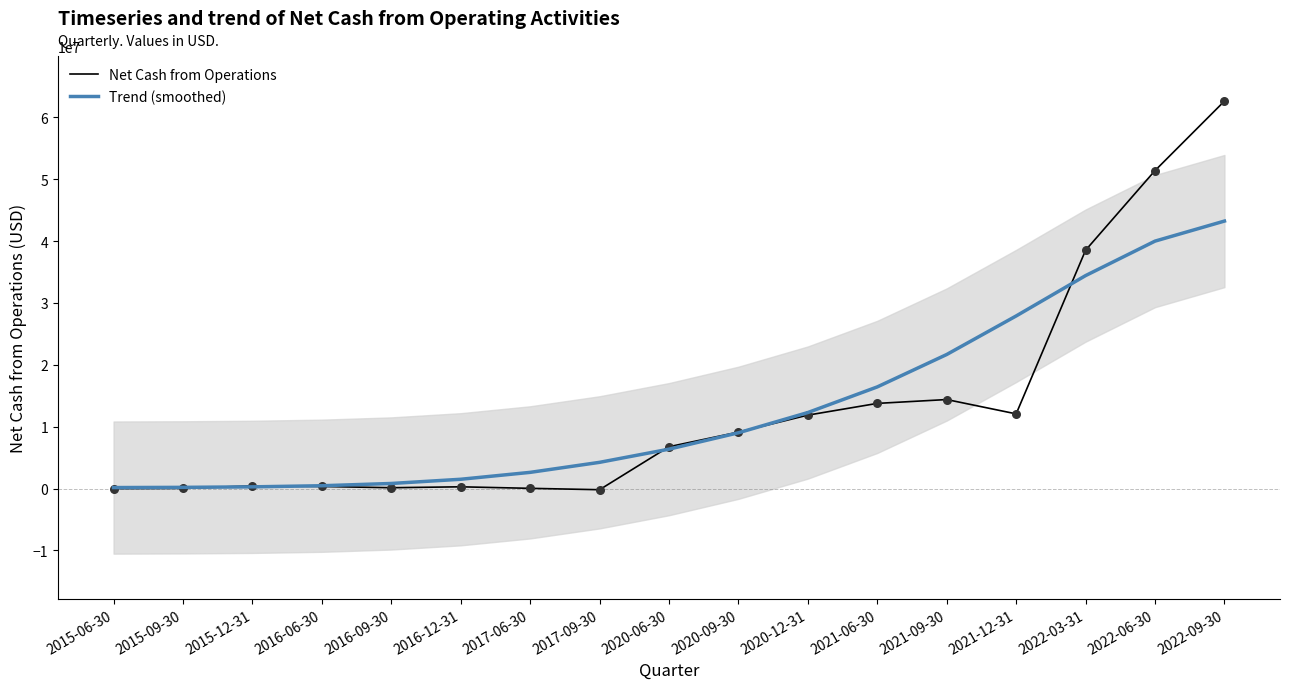

At how many categories does at least one series exceed 416000?

15